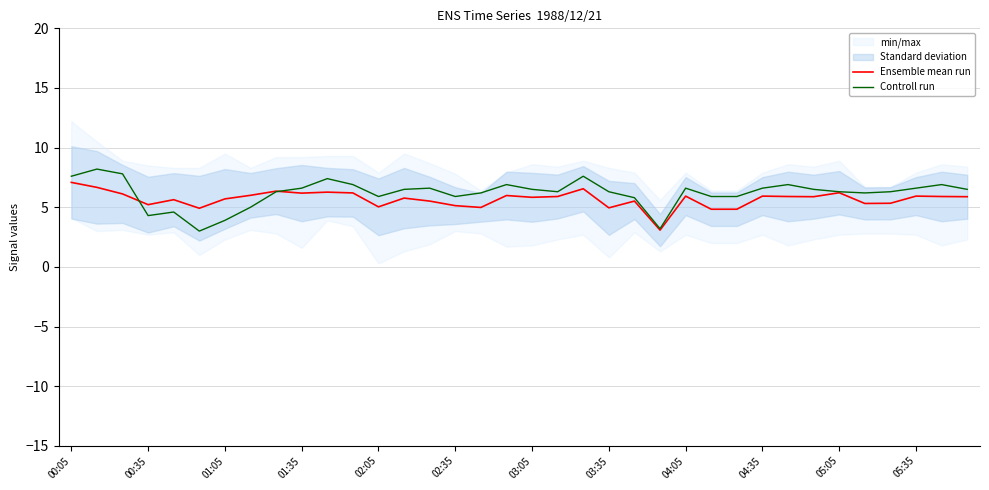

Which series ends up on top after the final intersection of Controll run and Ensemble mean run?

Controll run